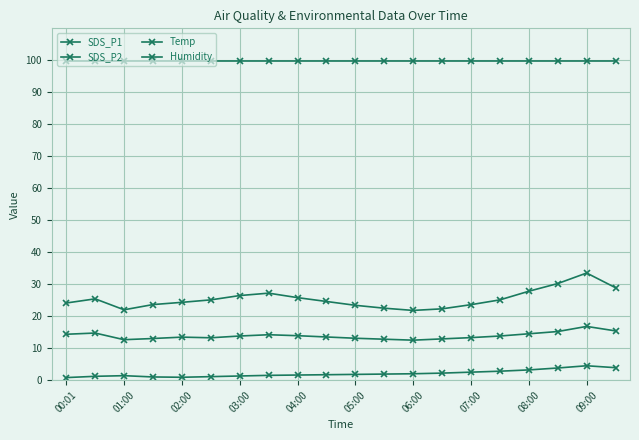

How many lines are shown in the chart?

4